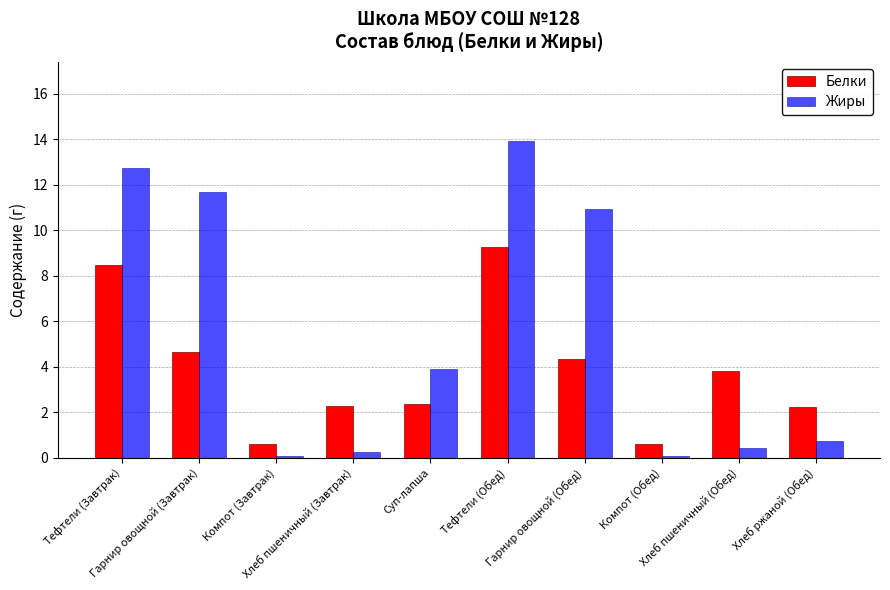

What is the spread (max minus min) of values at Гарнир овощной (Завтрак)?

7.0